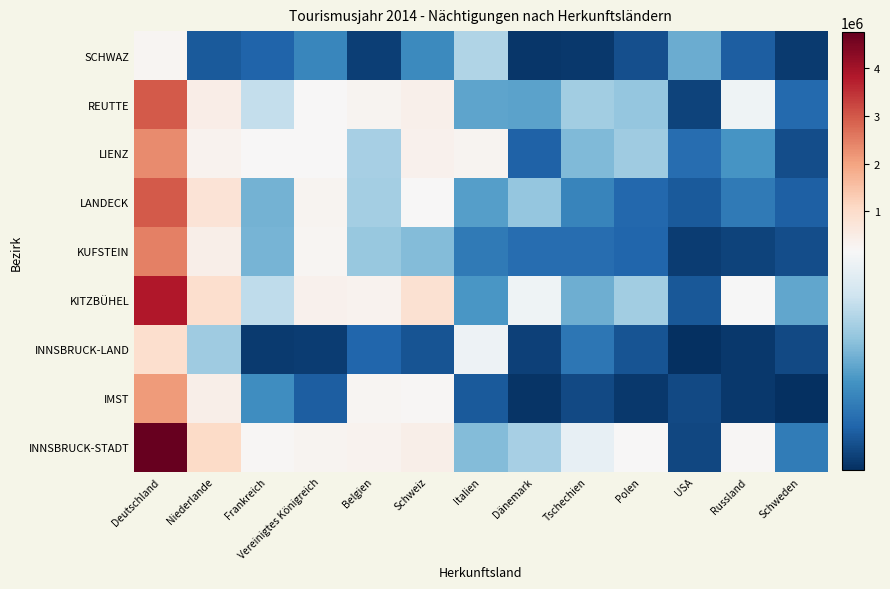

At which category is the sum across all series the highest?

Deutschland